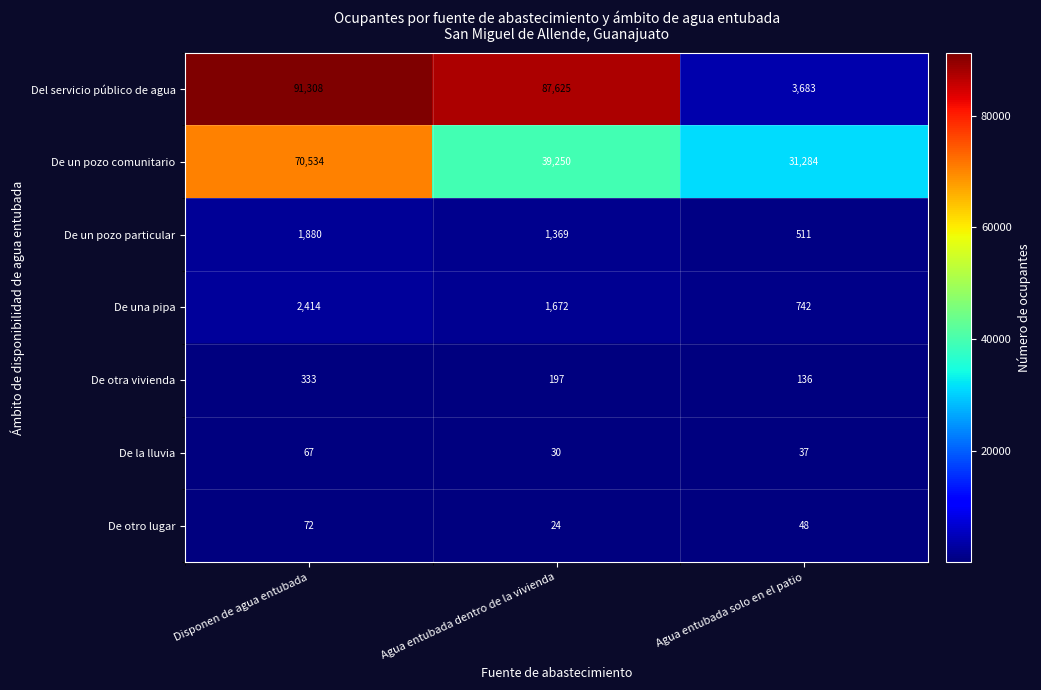

The De otra vivienda series shows 197 at Agua entubada dentro de la vivienda. True or false?

True